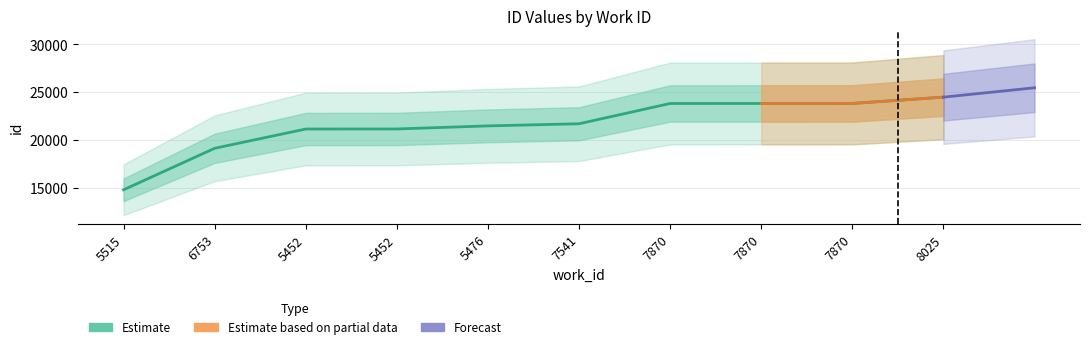

Approximately how many times larger is the value at 8025 compared to 7870?

1.0